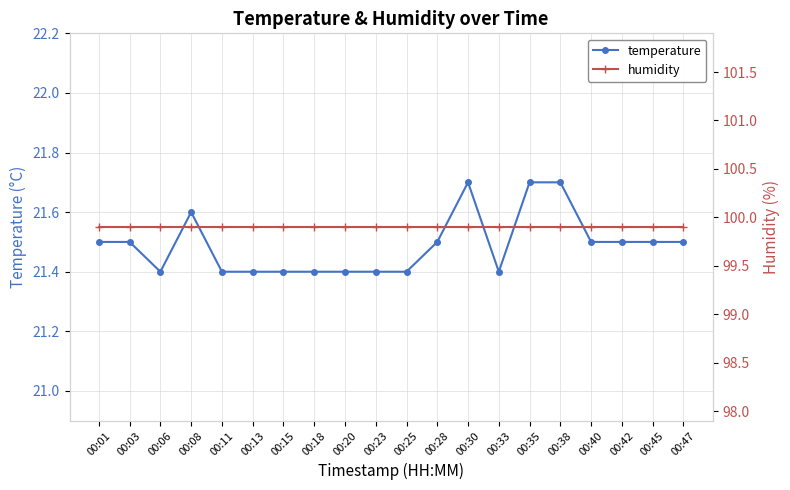

What is the sum of all humidity values?

1998.0